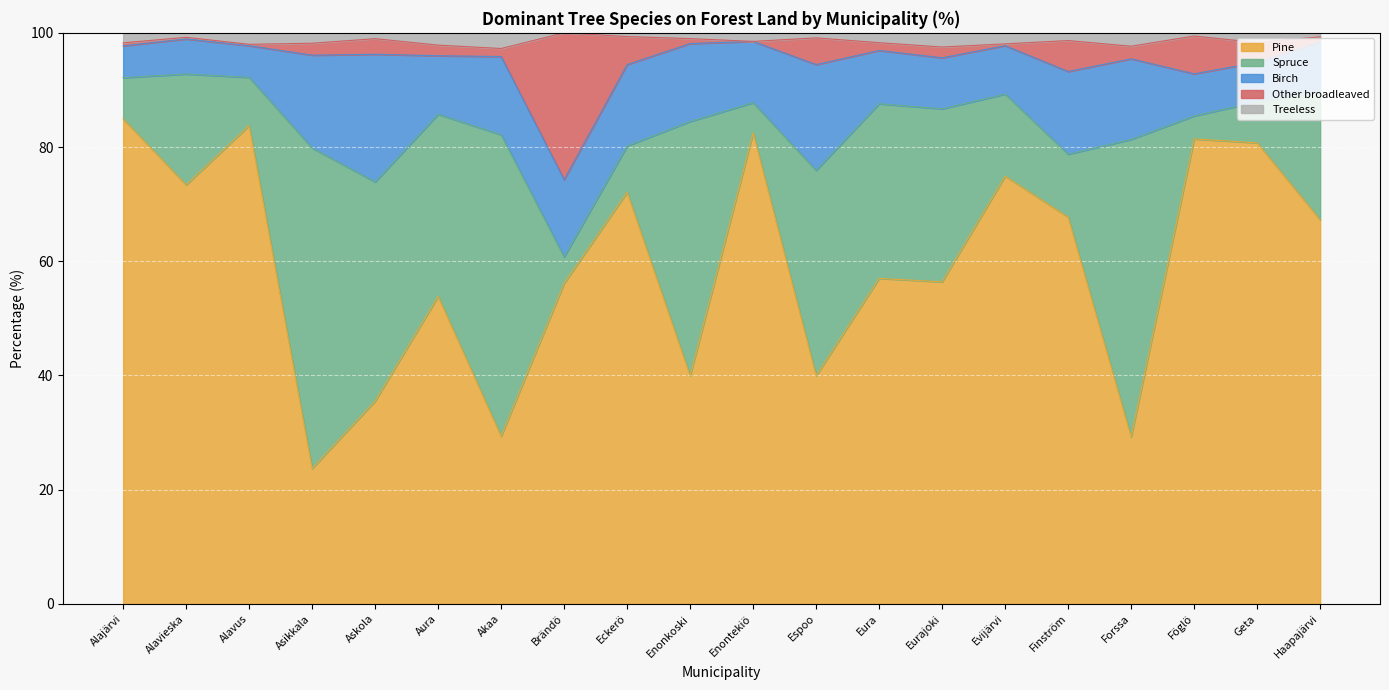

True or false: Pine and Other broadleaved cross at least once.

False